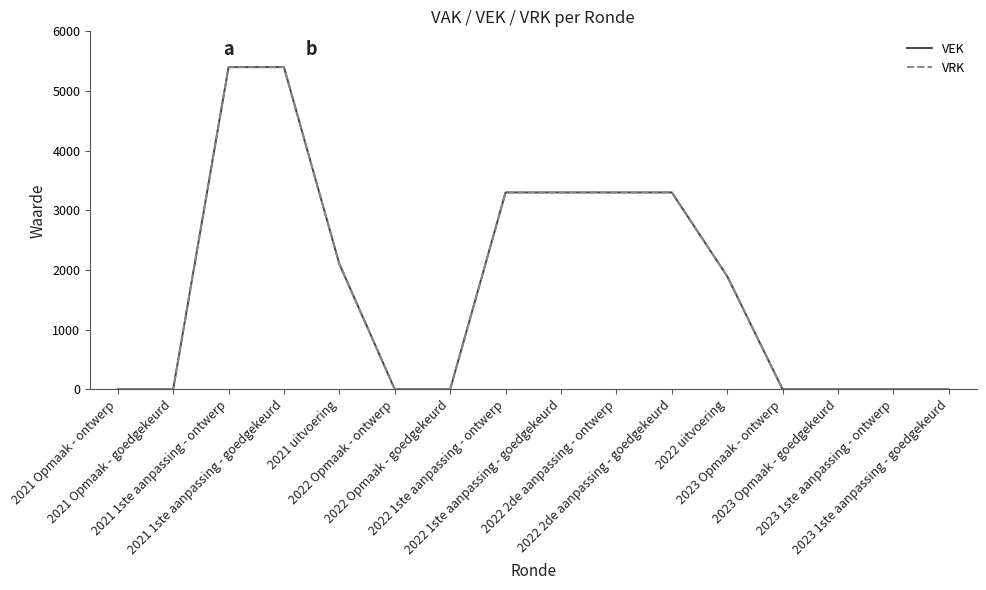

Reading left to right, transcribe all the data shown in this chart.

VEK: 2021 Opmaak - ontwerp=0	2021 Opmaak - goedgekeurd=0	2021 1ste aanpassing - ontwerp=5400	2021 1ste aanpassing - goedgekeurd=5400	2021 uitvoering=2100	2022 Opmaak - ontwerp=0	2022 Opmaak - goedgekeurd=0	2022 1ste aanpassing - ontwerp=3300	2022 1ste aanpassing - goedgekeurd=3300	2022 2de aanpassing - ontwerp=3300	2022 2de aanpassing - goedgekeurd=3300	2022 uitvoering=1896	2023 Opmaak - ontwerp=0	2023 Opmaak - goedgekeurd=0	2023 1ste aanpassing - ontwerp=0	2023 1ste aanpassing - goedgekeurd=0
VRK: 2021 Opmaak - ontwerp=0	2021 Opmaak - goedgekeurd=0	2021 1ste aanpassing - ontwerp=5400	2021 1ste aanpassing - goedgekeurd=5400	2021 uitvoering=2100	2022 Opmaak - ontwerp=0	2022 Opmaak - goedgekeurd=0	2022 1ste aanpassing - ontwerp=3300	2022 1ste aanpassing - goedgekeurd=3300	2022 2de aanpassing - ontwerp=3300	2022 2de aanpassing - goedgekeurd=3300	2022 uitvoering=1896	2023 Opmaak - ontwerp=0	2023 Opmaak - goedgekeurd=0	2023 1ste aanpassing - ontwerp=0	2023 1ste aanpassing - goedgekeurd=0